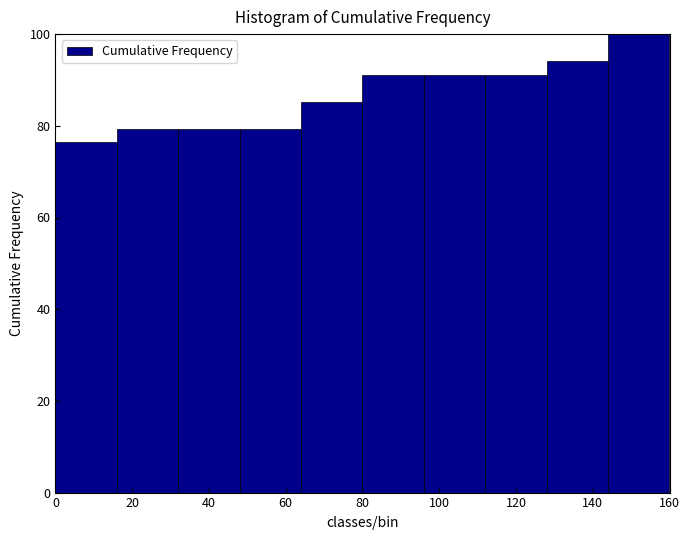

Over which range of the x-axis is the bar tallest?

144 to 160